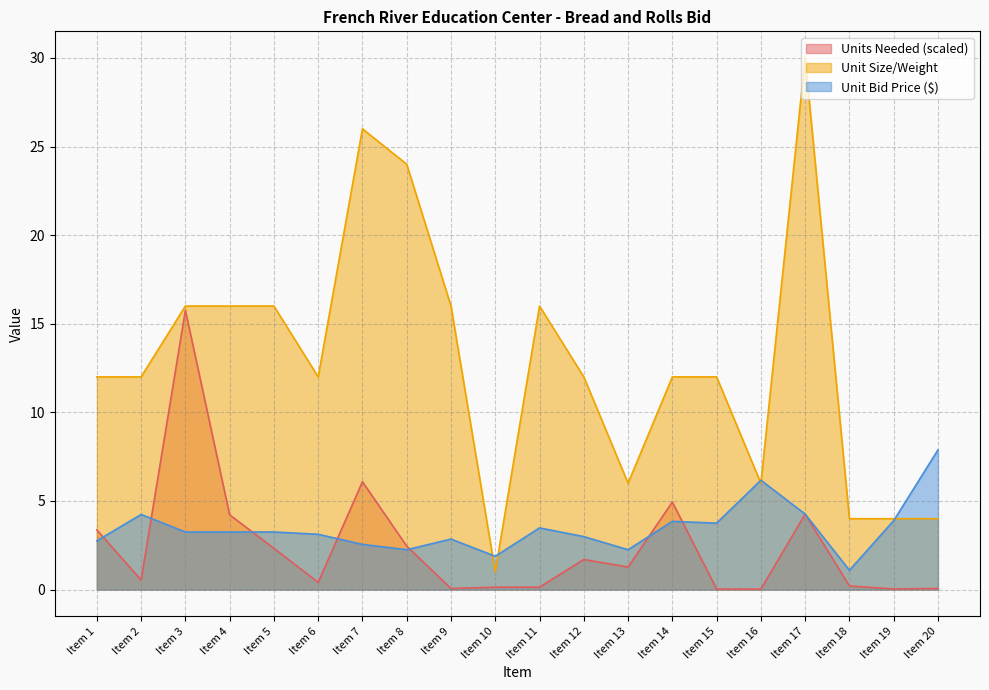

At which category is the sum across all series the highest?

Item 17